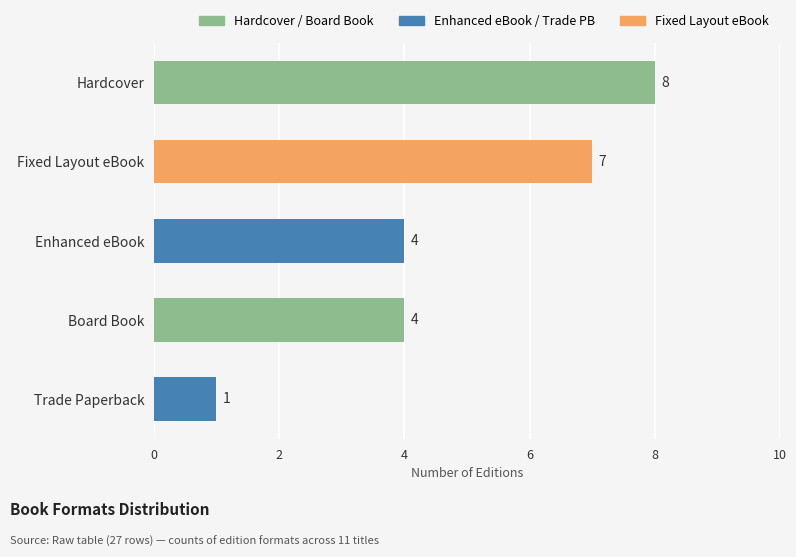

Are the bars grouped side by side (vs. stacked)?

No